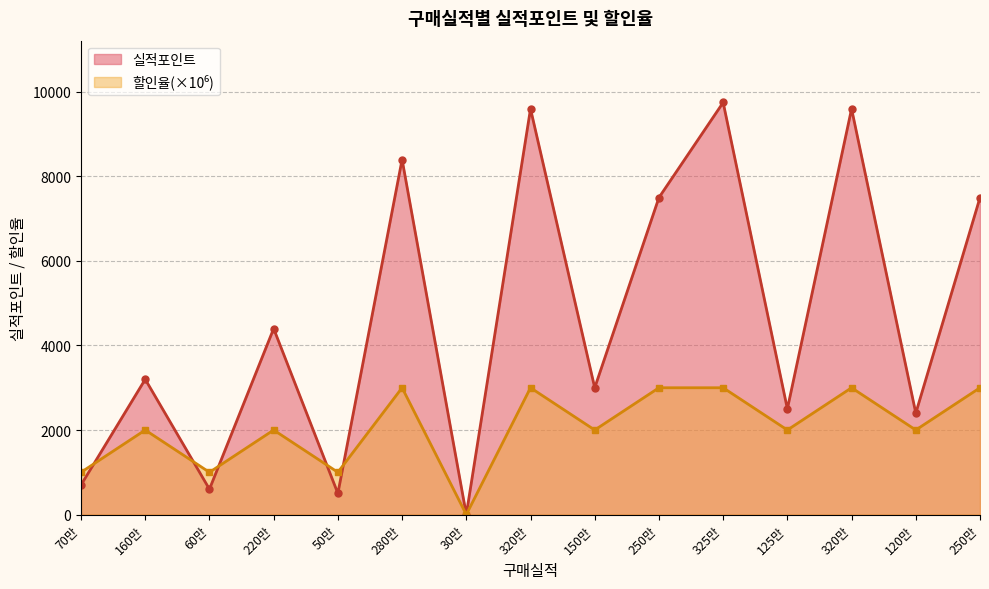

Where is the first local maximum for 할인율?

160만